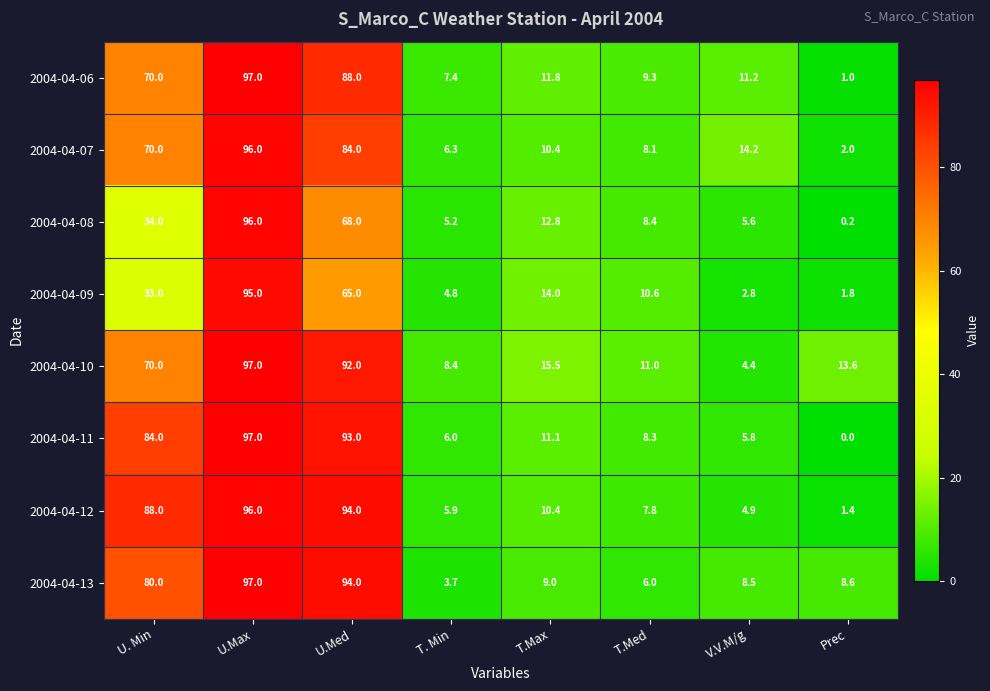

Which series changed the most between U.Med and Prec?

2004-04-11